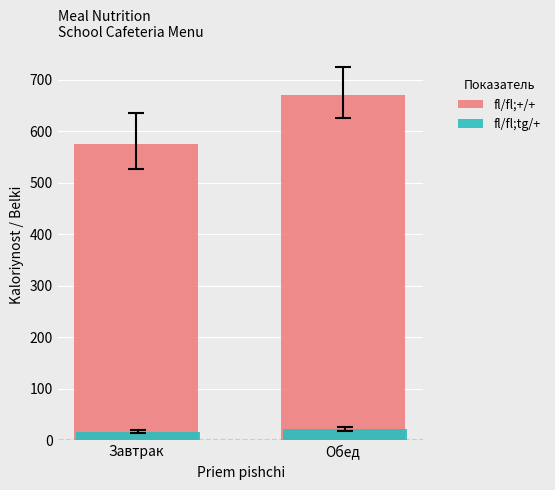

Reading left to right, what are all the values shown in this chart?

fl/fl;+/+: Завтрак=576.1	Обед=670.1
fl/fl;tg/+: Завтрак=16.9	Обед=22.0